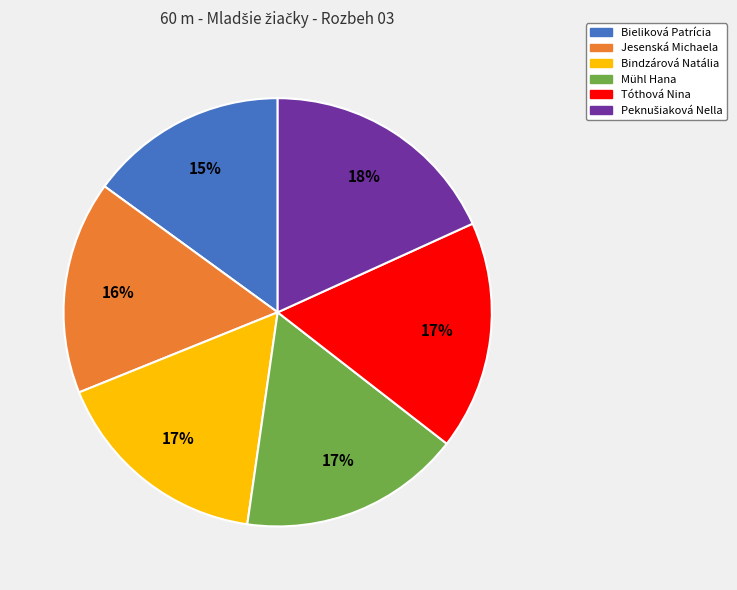

What is the ratio of the value at Tóthová Nina to the value at Mühl Hana?

1.0